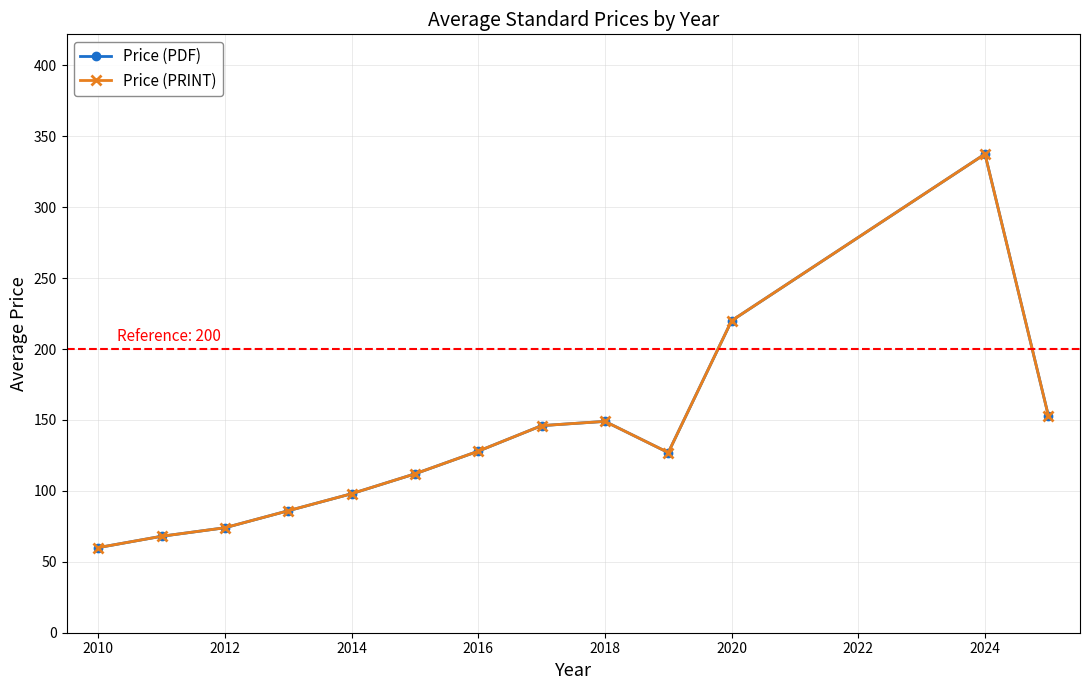

Reading left to right, transcribe all the data shown in this chart.

Price (PDF): 60.0	68.0	74.0	86.0	98.0	112.0	128.0	146.0	149.0	127.0	220.0	337.5	153.1
Price (PRINT): 60.0	68.0	74.0	86.0	98.0	112.0	128.0	146.0	149.0	127.0	220.0	337.5	153.1